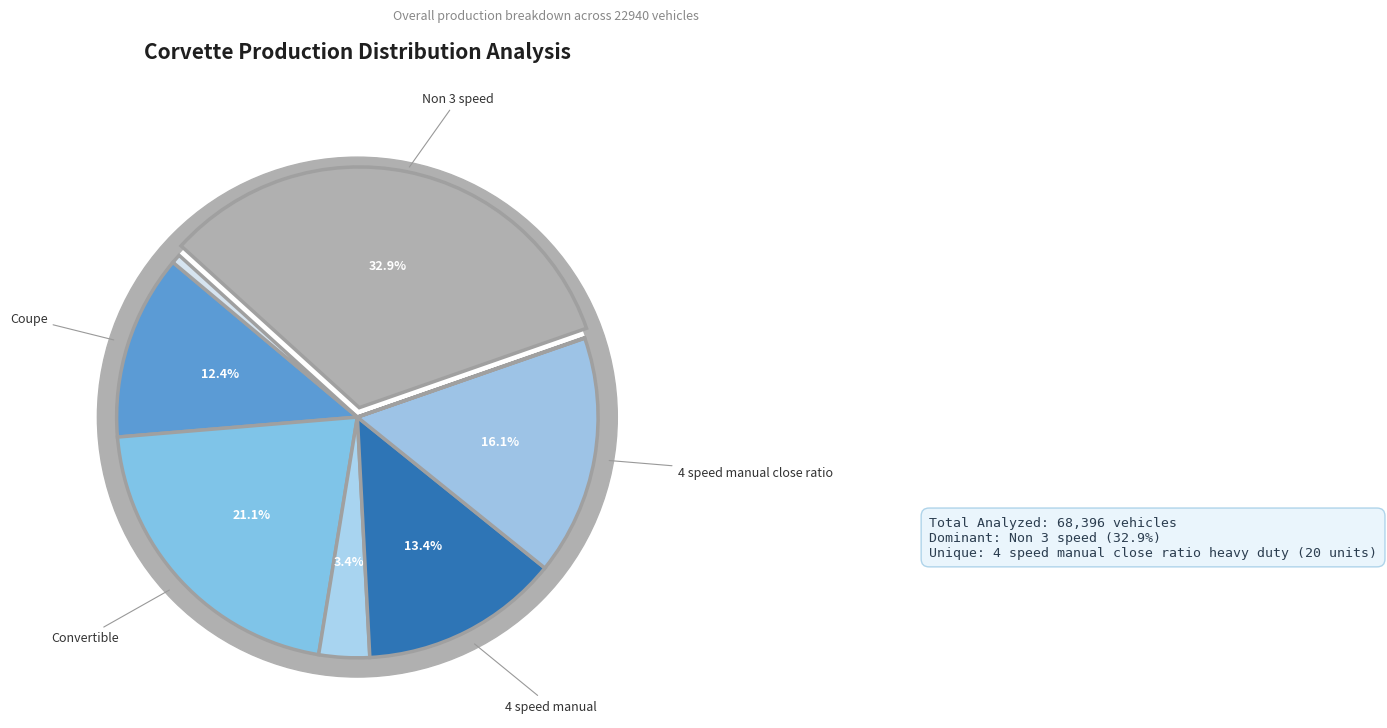

Which slice is the largest?

Non 3 speed